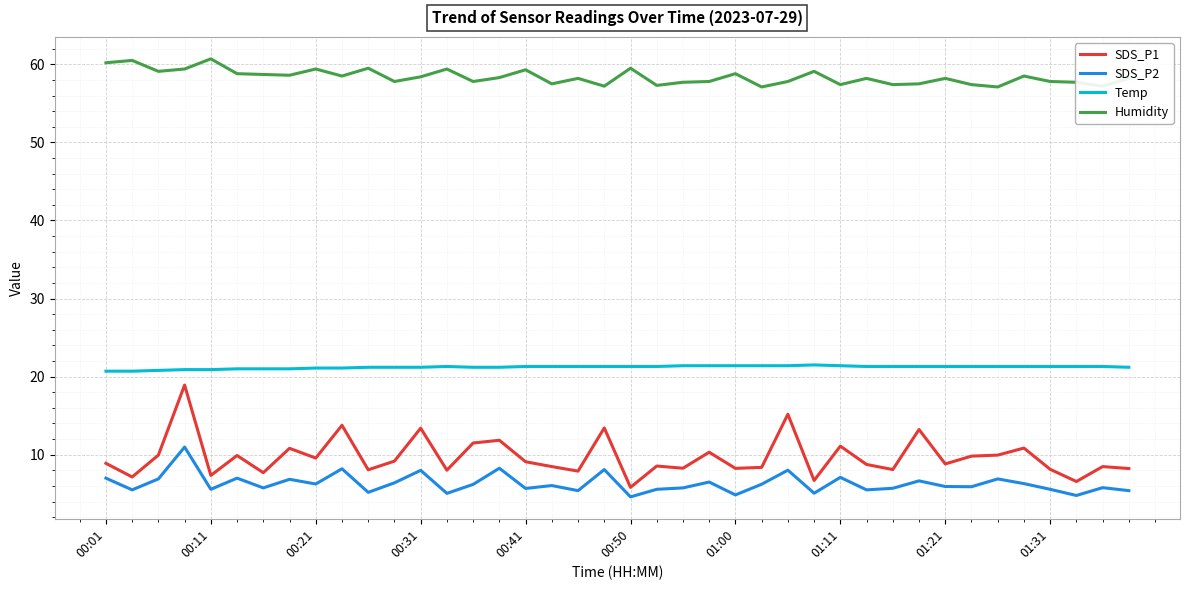

Which series has the widest spread of values?

SDS_P1